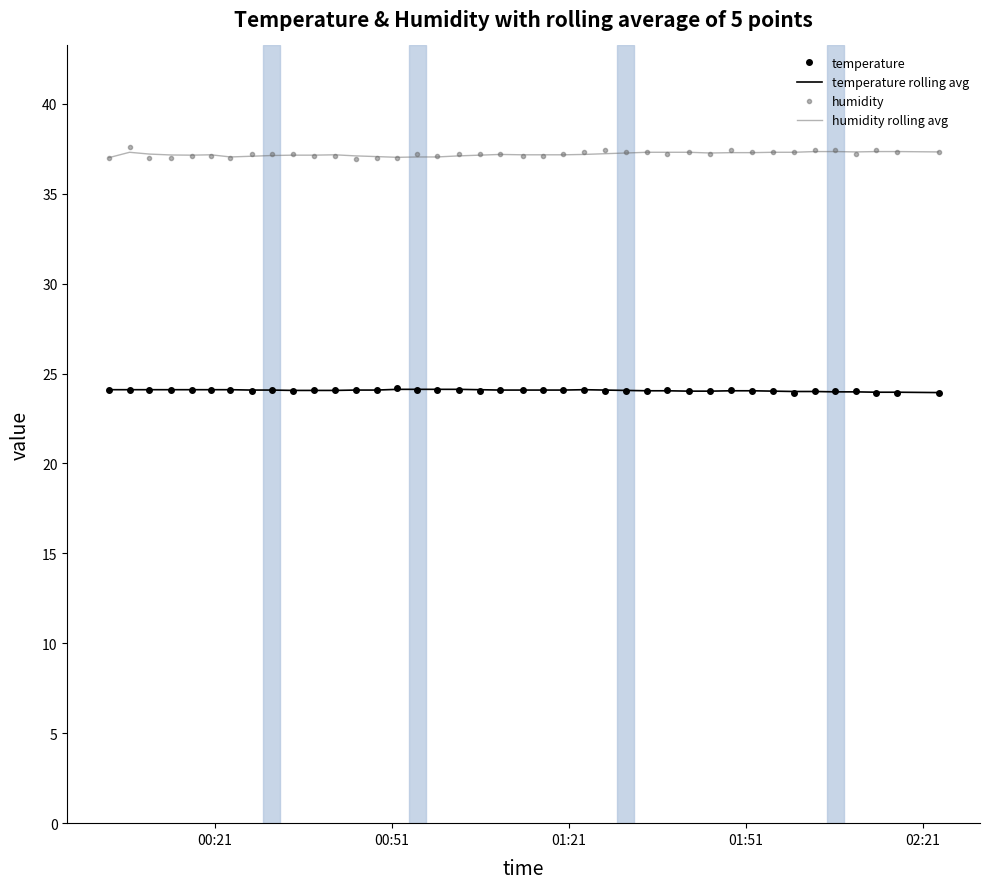

What is the smallest value displayed?

23.9